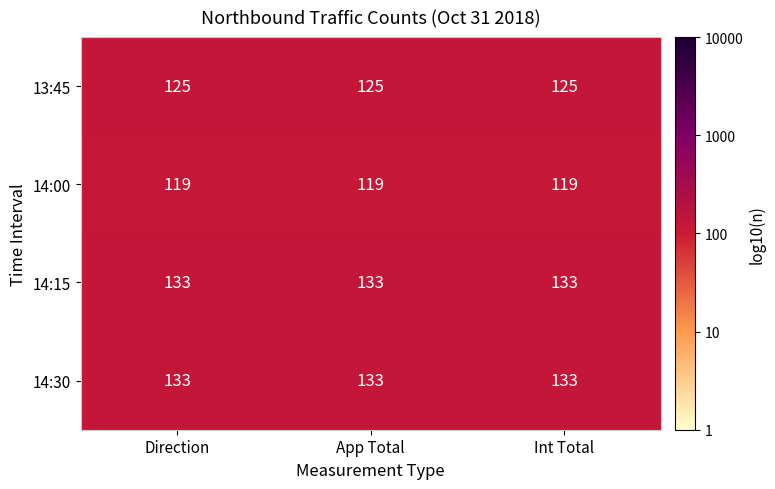

The 13:45 series shows 51 at Direction. True or false?

False